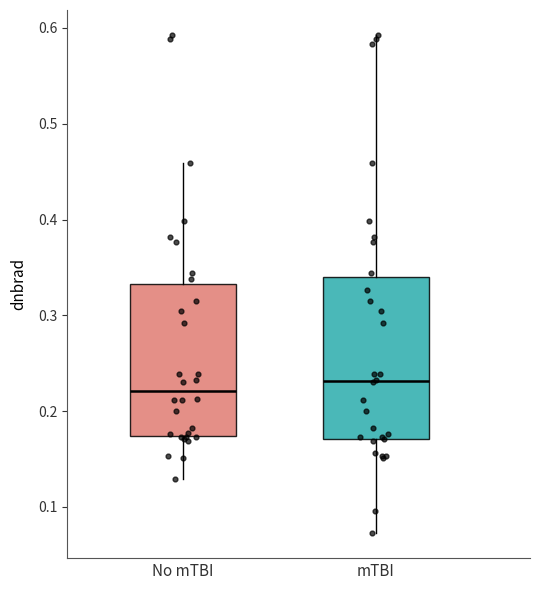

Which box has the lowest median line?

No mTBI